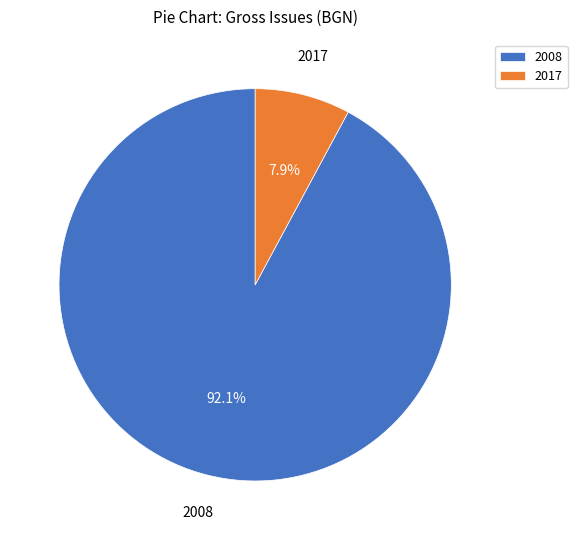

To the nearest percent, what is the difference between the 2017 and 2008 slice percentages?

84%